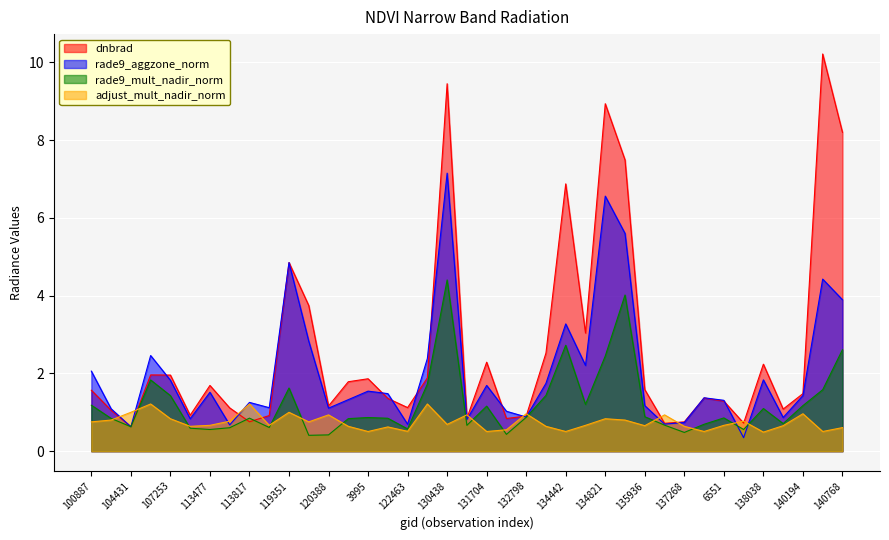

The value of rade9_mult_nadir_norm at 121771 is 0.6. True or false?

False